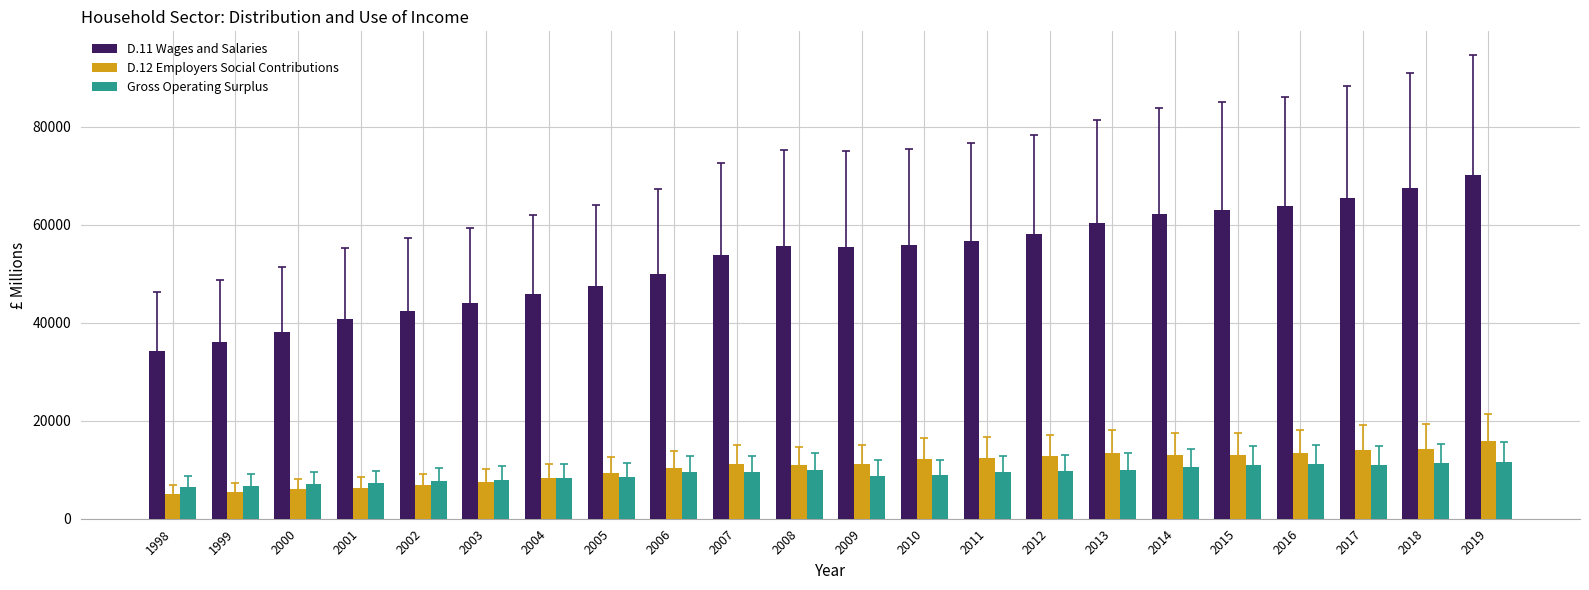

Is the value of Gross Operating Surplus at 2010 greater than the value of D.11 Wages and Salaries at 2011?

No